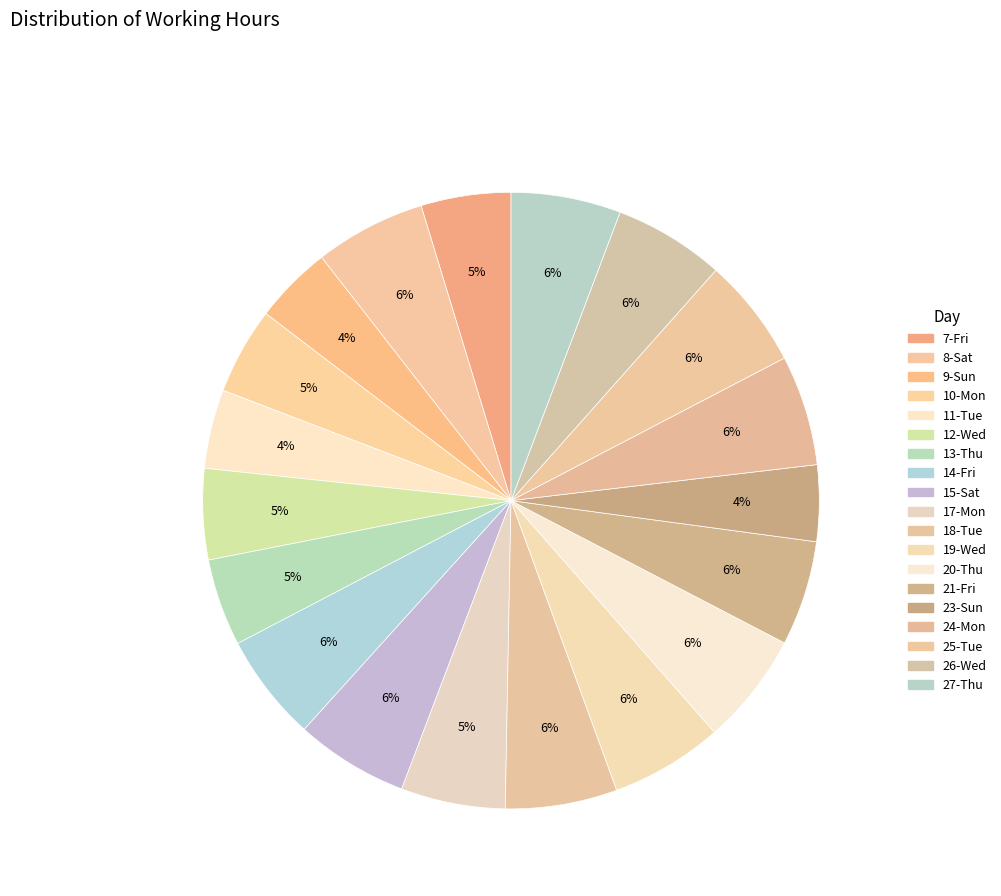

How many segments does this pie chart have?

19